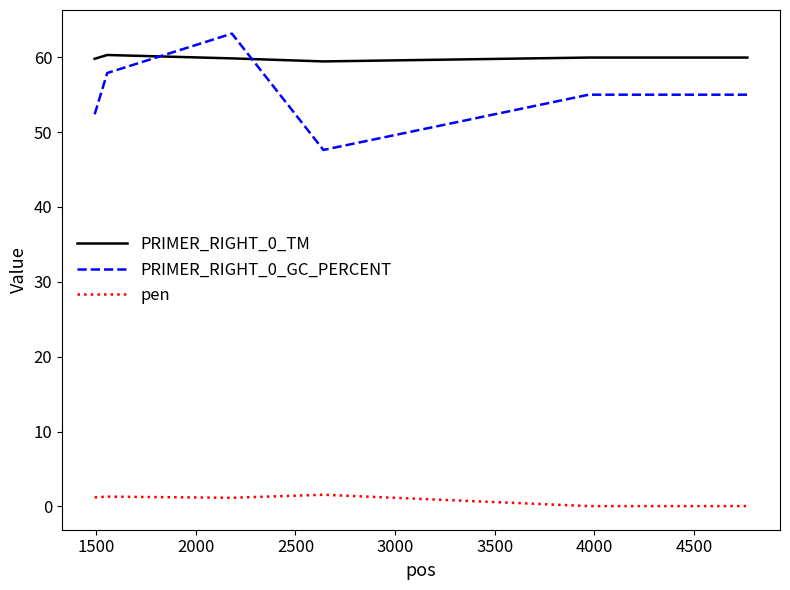

What is the highest value of the PRIMER_RIGHT_0_GC_PERCENT series?

63.2